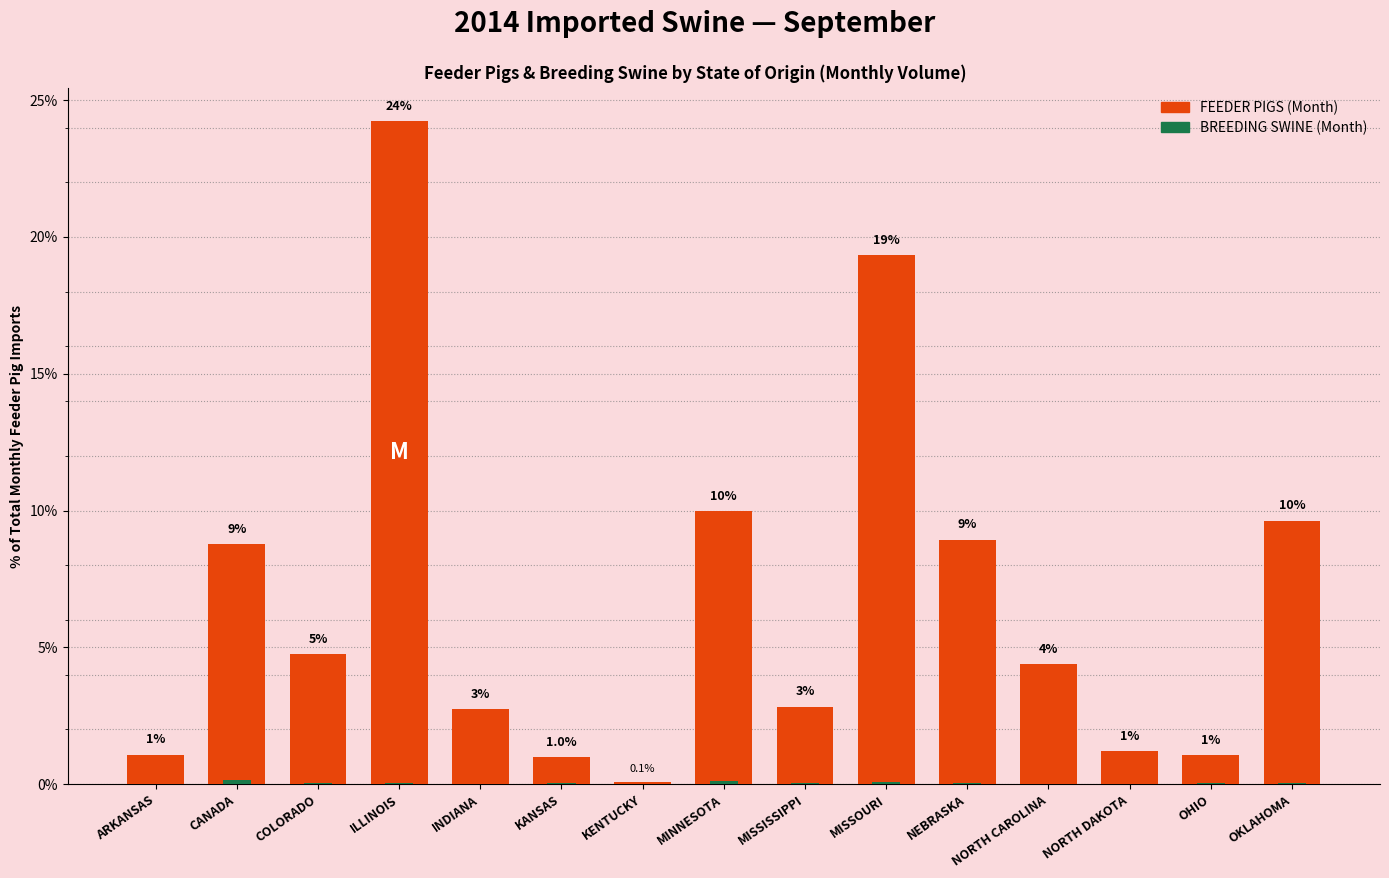

What is the difference between the highest and lowest values at ARKANSAS?

1.1